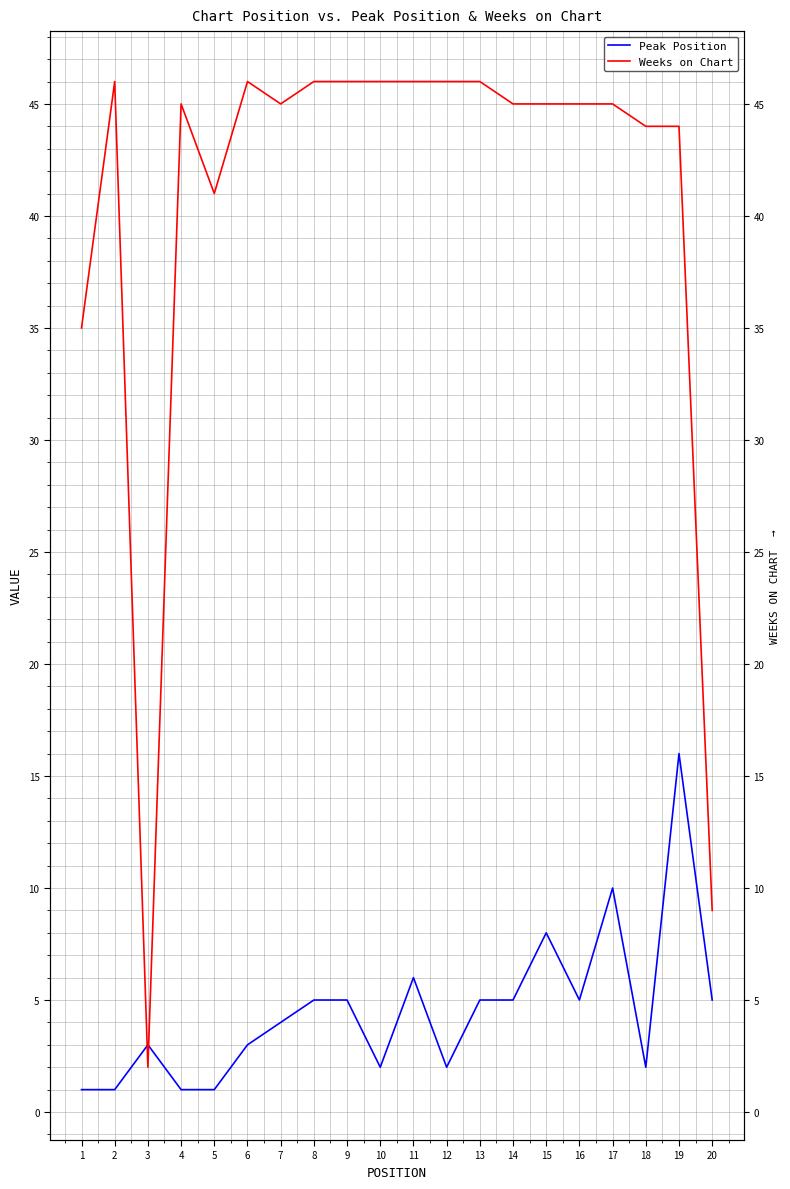

Rank the series at 5 from highest to lowest value.

Weeks on Chart, Peak Position